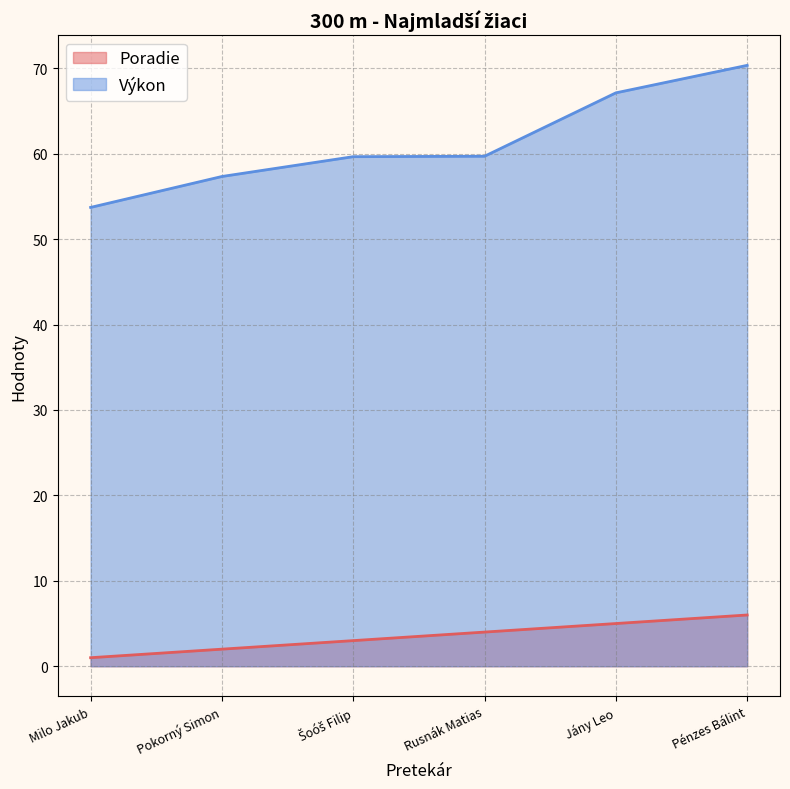

What is the value of the Poradie point at the 5th from the left?

5.0